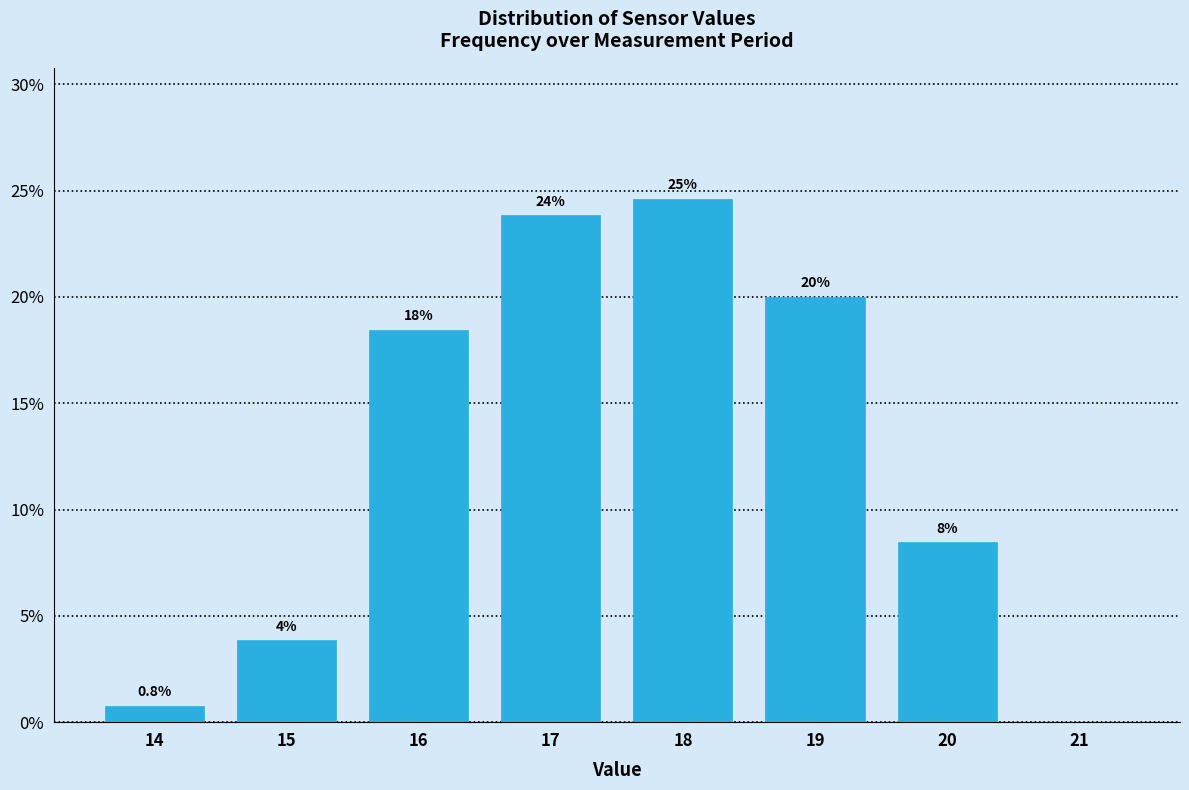

Are the bars horizontal?

No